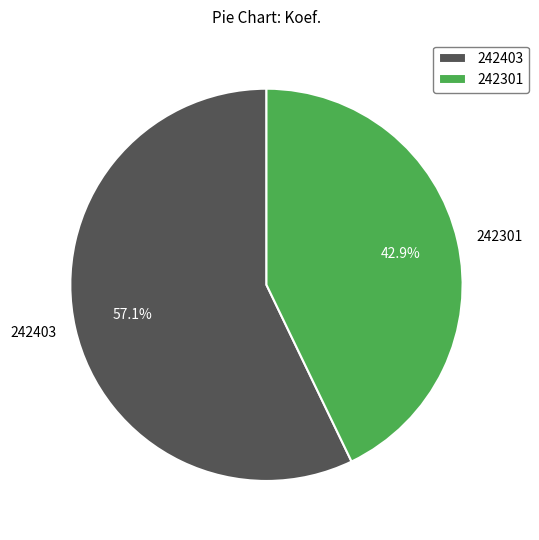

How much of the chart is everything except 242403?

42.9%